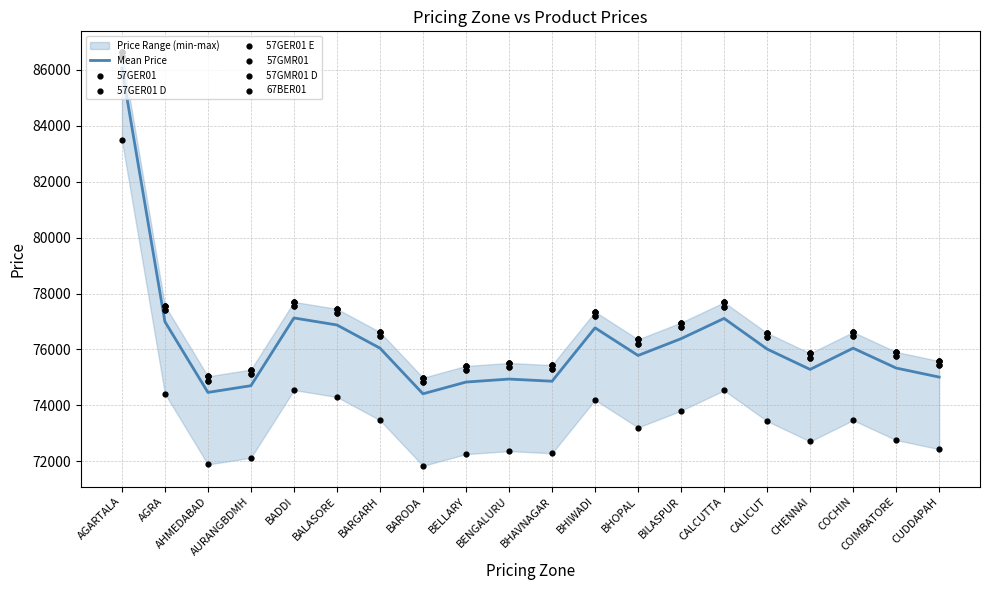

Which series reaches the maximum Y coordinate?

57GER01 D